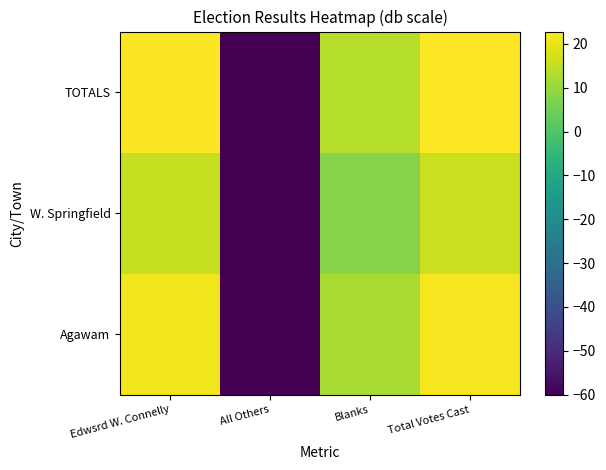

At which category is the sum across all series the highest?

Total Votes Cast